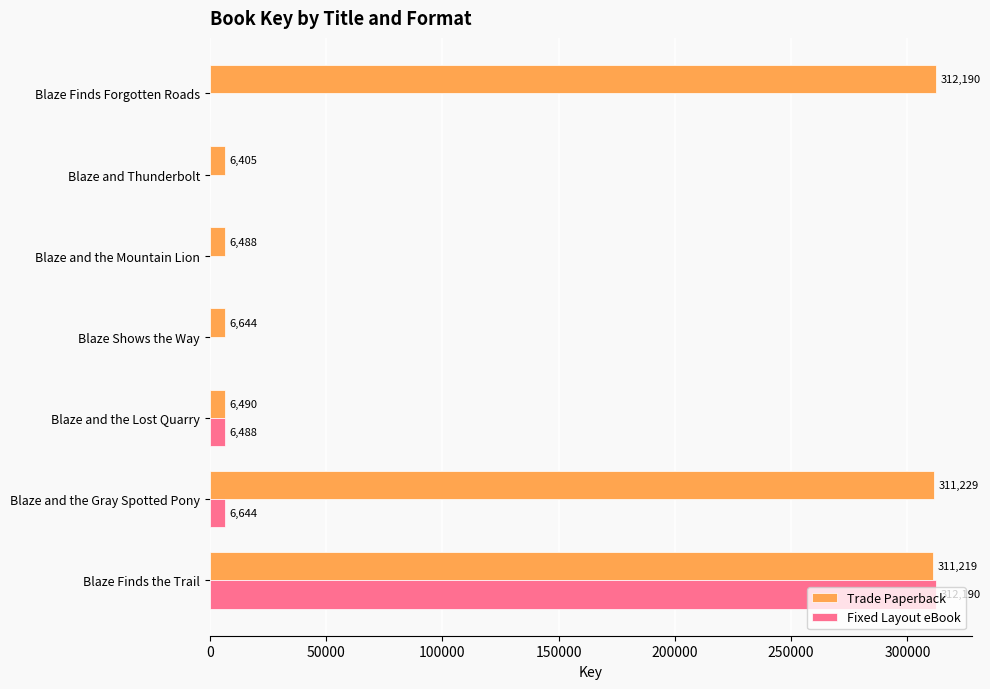

Between Blaze and the Mountain Lion and Blaze Finds Forgotten Roads, which series saw the biggest shift?

Trade Paperback